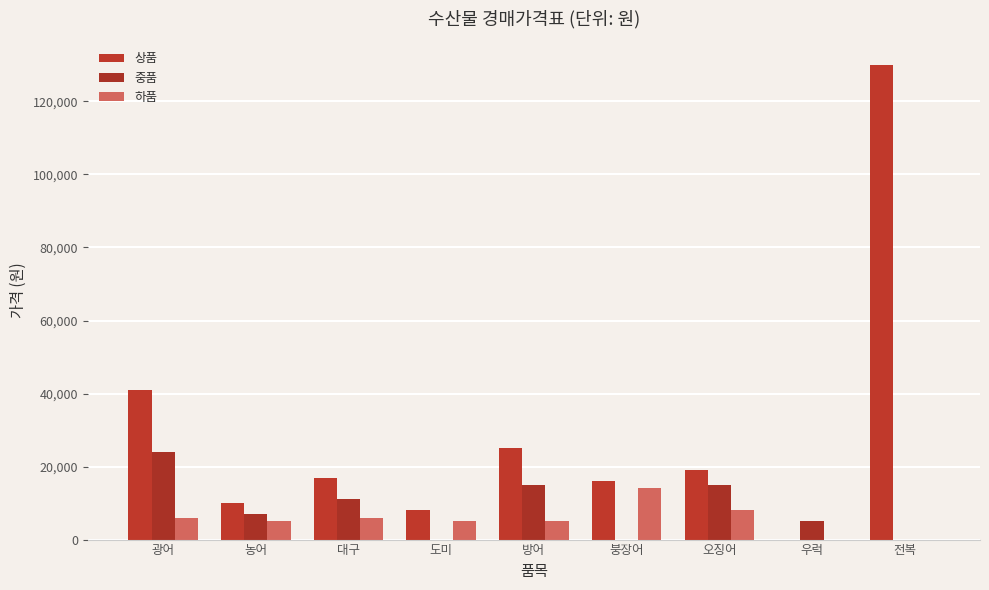

True or false: 상품 has a value of 0 at 우럭.

True